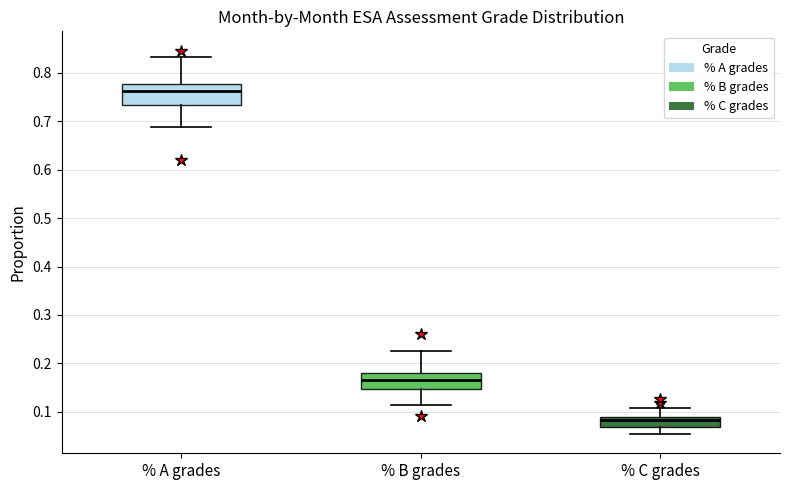

Reading left to right, read every box against the y-axis: the position of its median line, the range the box covers, and the ends of its whiskers. The values are not printed on the chart, so give them approximately, as read against the axis.

% A grades: median 0.76, box 0.73 to 0.78, whiskers 0.69 to 0.83
% B grades: median 0.17, box 0.15 to 0.18, whiskers 0.11 to 0.23
% C grades: median 0.08, box 0.07 to 0.09, whiskers 0.05 to 0.11